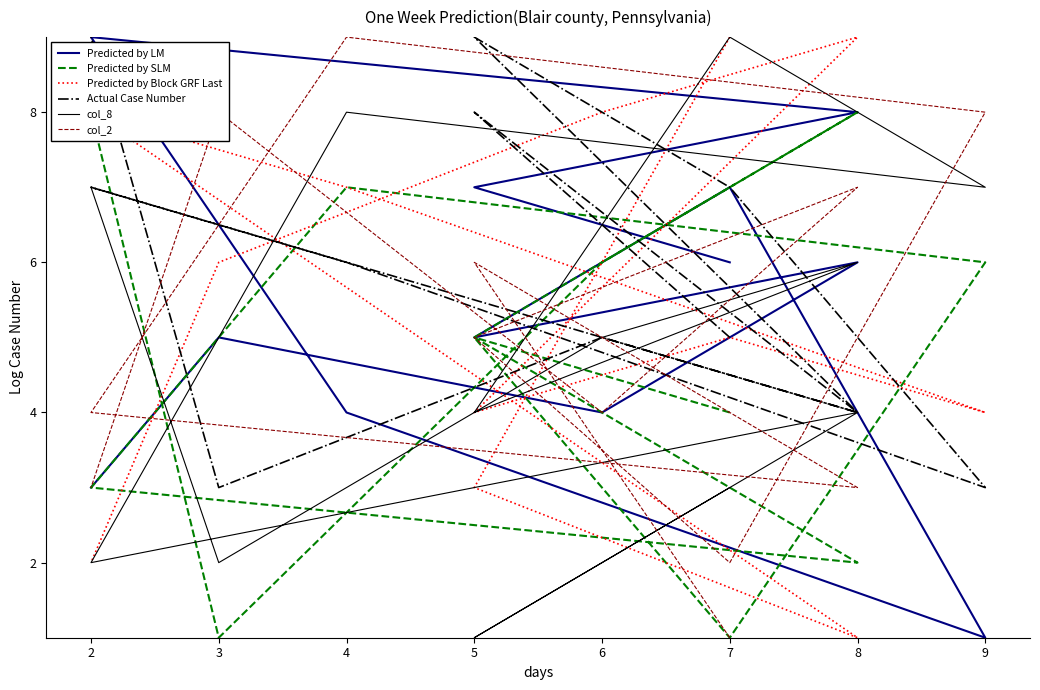

Which series has the largest total across all categories?

Actual Case Number